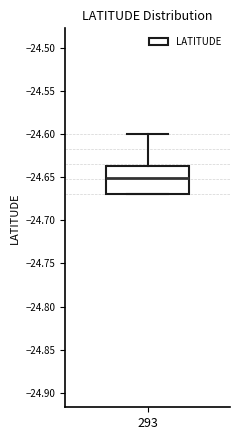

Transcribe this box plot: give where the median line is, the range the box spans, and where the two whiskers end, as read against the y-axis. The values are not printed on the chart, so give them approximately, as read against the axis.

median -24.650, box -24.670 to -24.635, whiskers -24.670 to -24.600